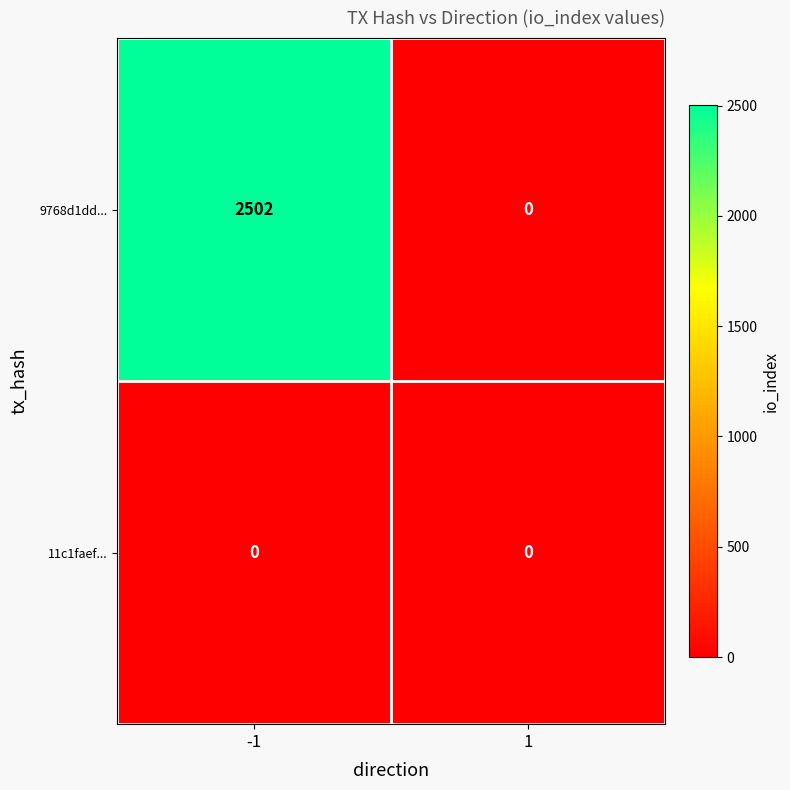

Which series changed the most between -1 and 1?

9768d1dd...